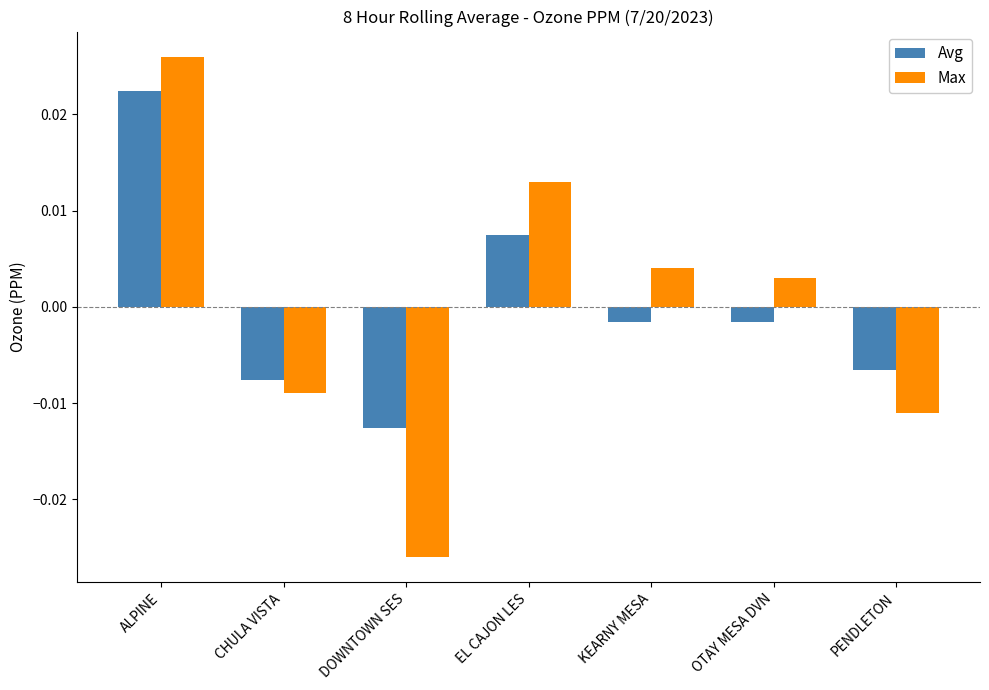

How many bars are there in each group?

2